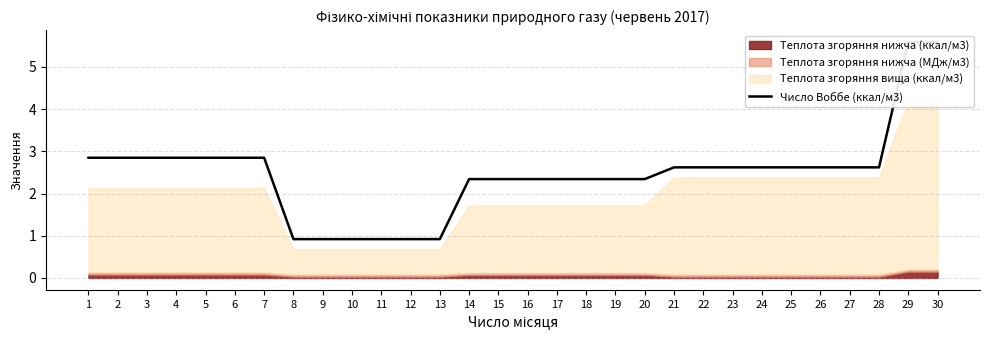

Approximately how many times larger is the value at 28 compared to 7?

0.9